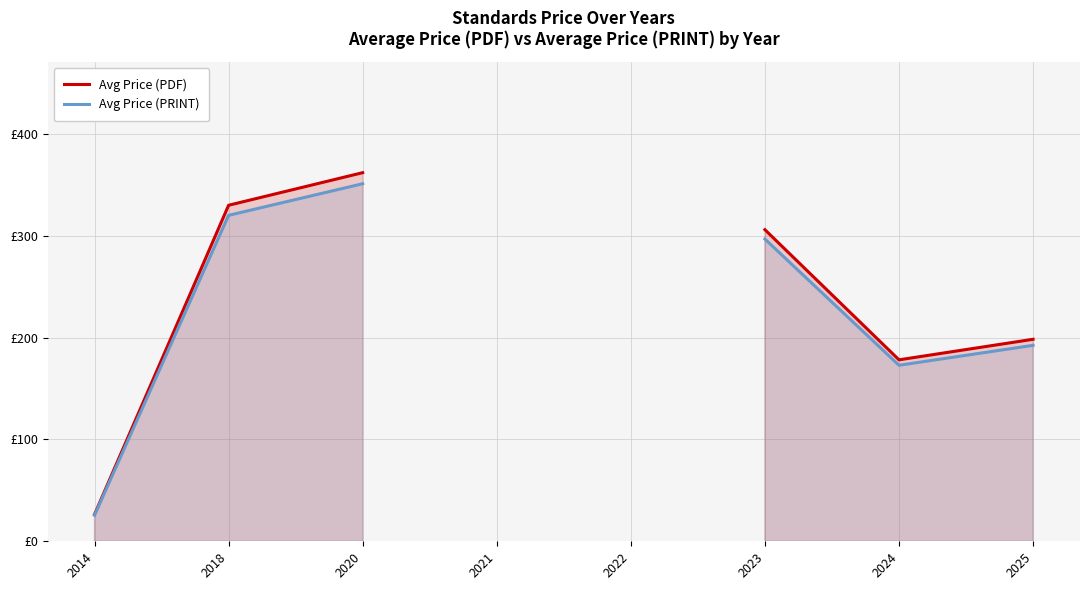

True or false: Avg Price (PDF) and Avg Price (PRINT) intersect in this chart.

False